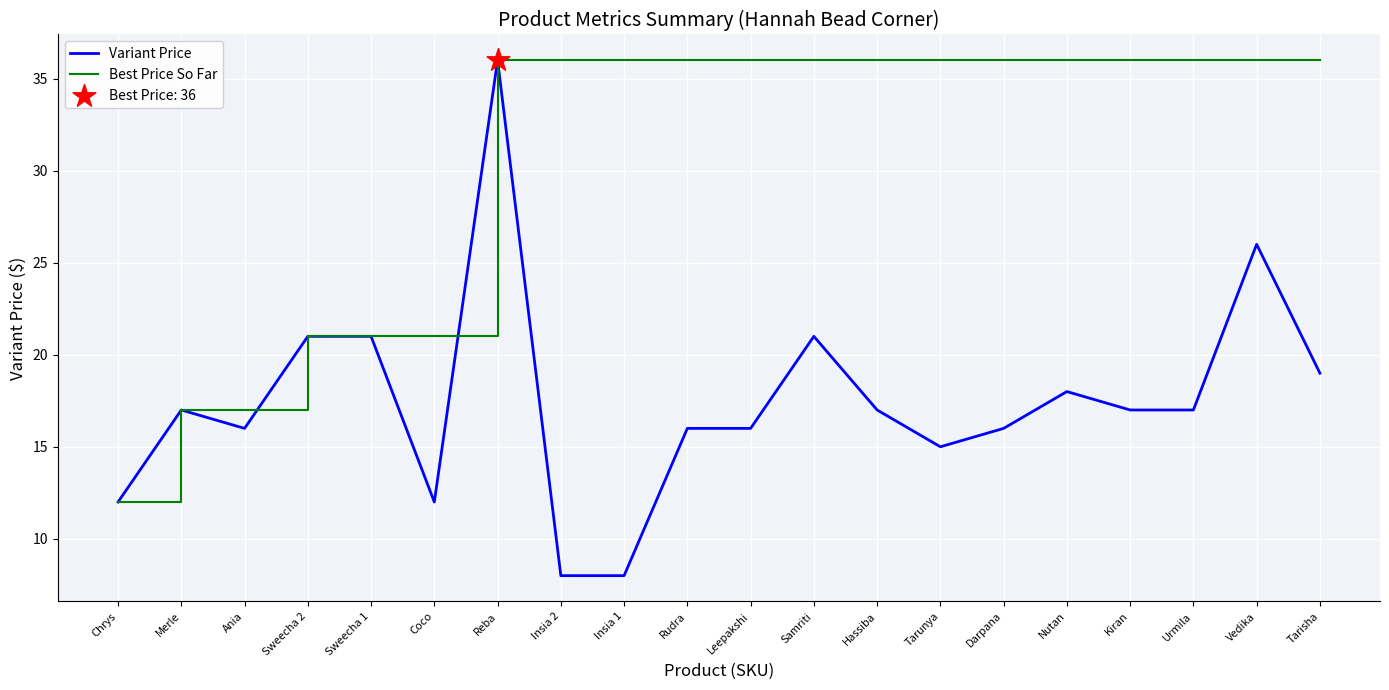

What is the total value across all series at Sweecha 2?

42